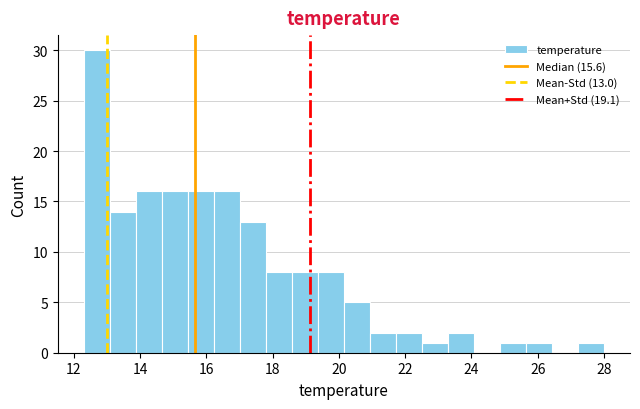

Read against the x-axis, roughly where is the centre of the tallest bar?

12.6